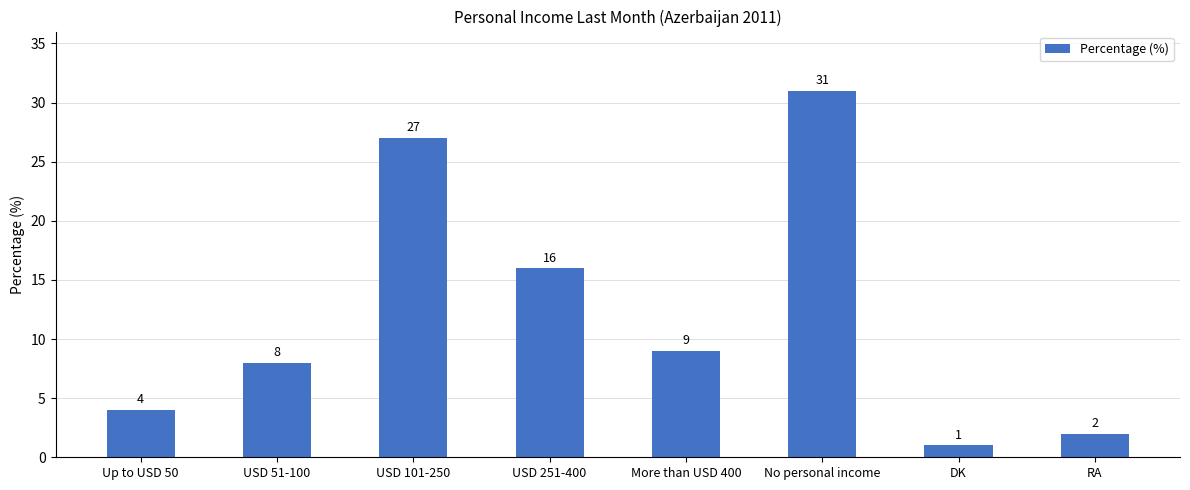

What is the label of the 8th bar from the right?

Up to USD 50